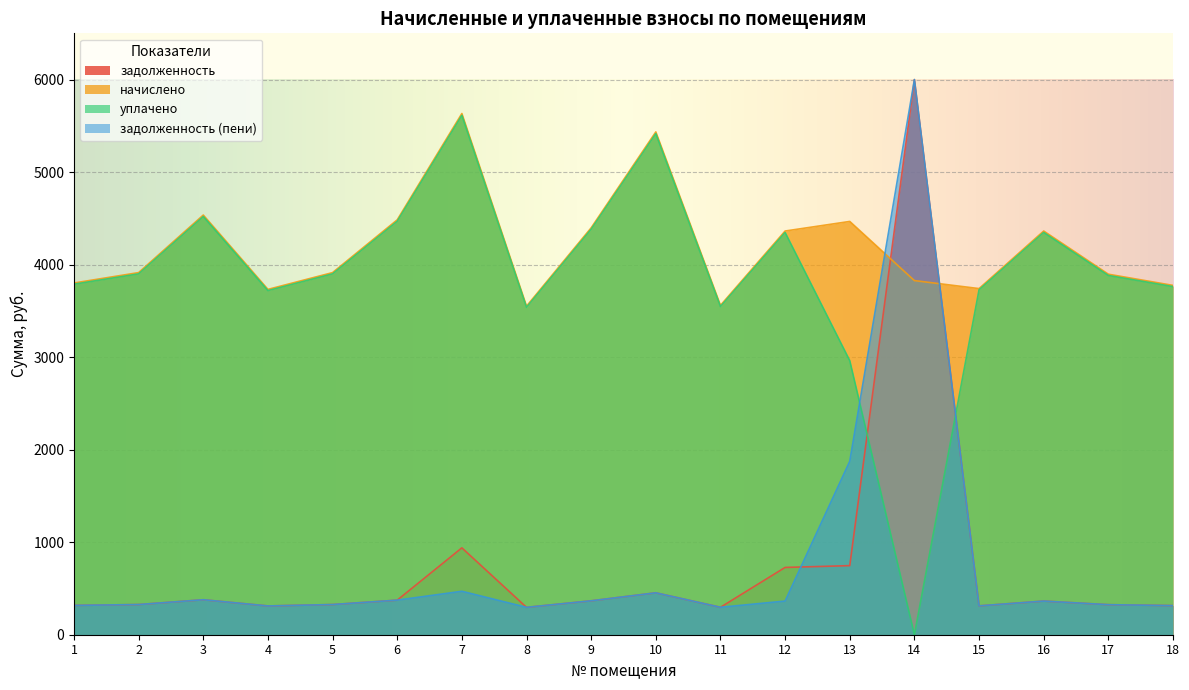

Reading left to right, list all the values displayed in this chart.

задолженность: 316.8	326.2	378.0	311.0	326.2	373.7	938.9	295.9	366.5	452.9	296.6	727.2	746.8	6000.0	311.8	363.6	324.7	314.6
начислено: 3801.6	3913.9	4536.0	3732.5	3913.9	4484.2	5633.3	3551.0	4397.8	5434.6	3559.7	4363.2	4466.9	3827.5	3741.1	4363.2	3896.6	3775.7
уплачено: 3788.4	3900.3	4520.2	3719.5	3900.3	4468.6	5613.7	3538.7	4382.5	5415.7	3547.3	4348.1	2962.4	0.0	3728.1	4348.1	3883.1	3762.6
задолженность (пени): 316.8	326.2	378.0	311.0	326.2	373.7	469.4	295.9	366.5	452.9	296.6	363.6	1874.3	6000.0	311.8	363.6	324.7	314.6